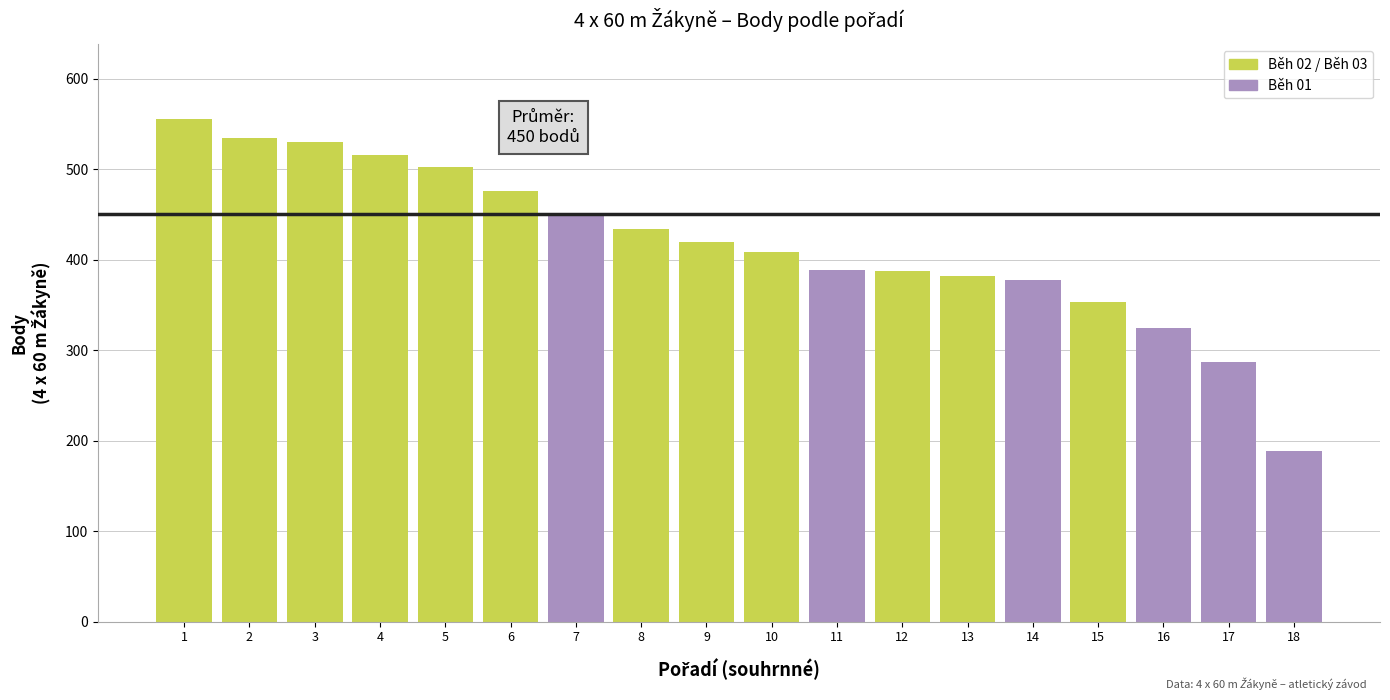

The chart shows a value of 134 at 13. True or false?

False